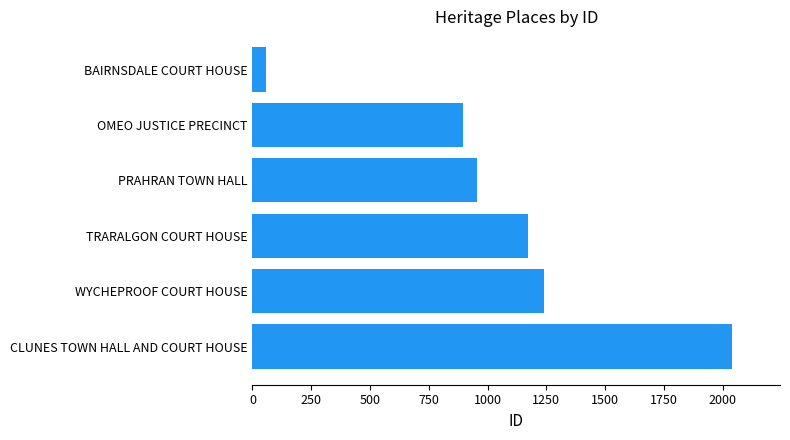

The chart shows a value of 1760 at TRARALGON COURT HOUSE. True or false?

False